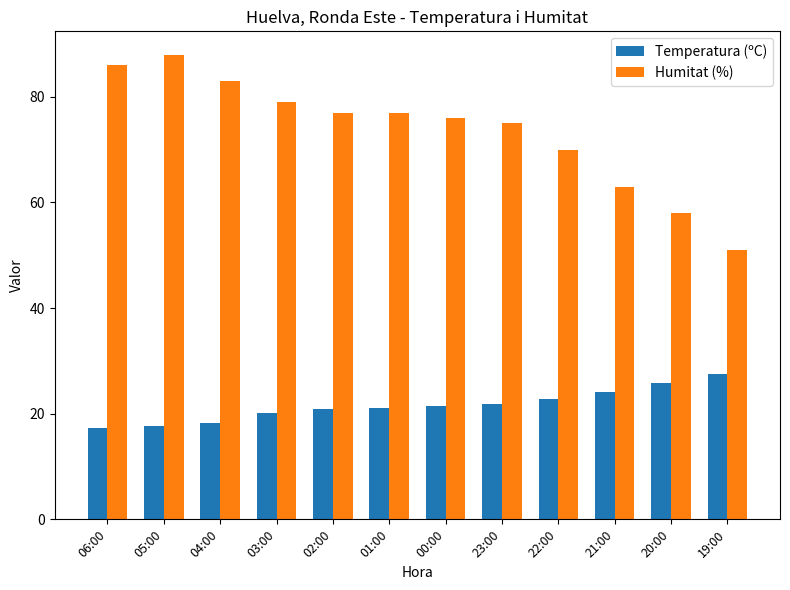

How many distinct data groups are displayed?

2